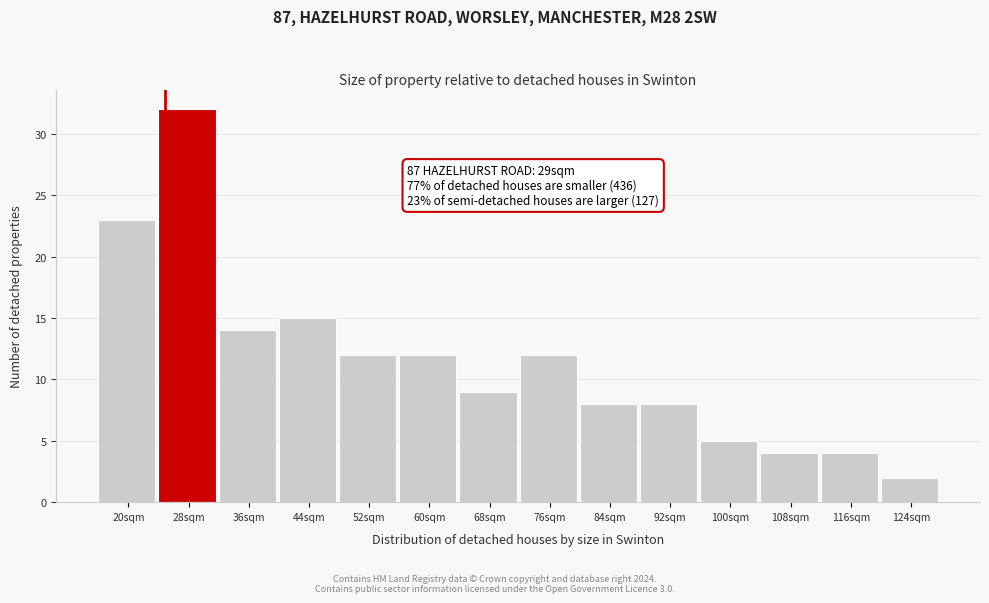

Reading left to right, transcribe all the data shown in this chart.

23	32	14	15	12	12	9	12	8	8	5	4	4	2